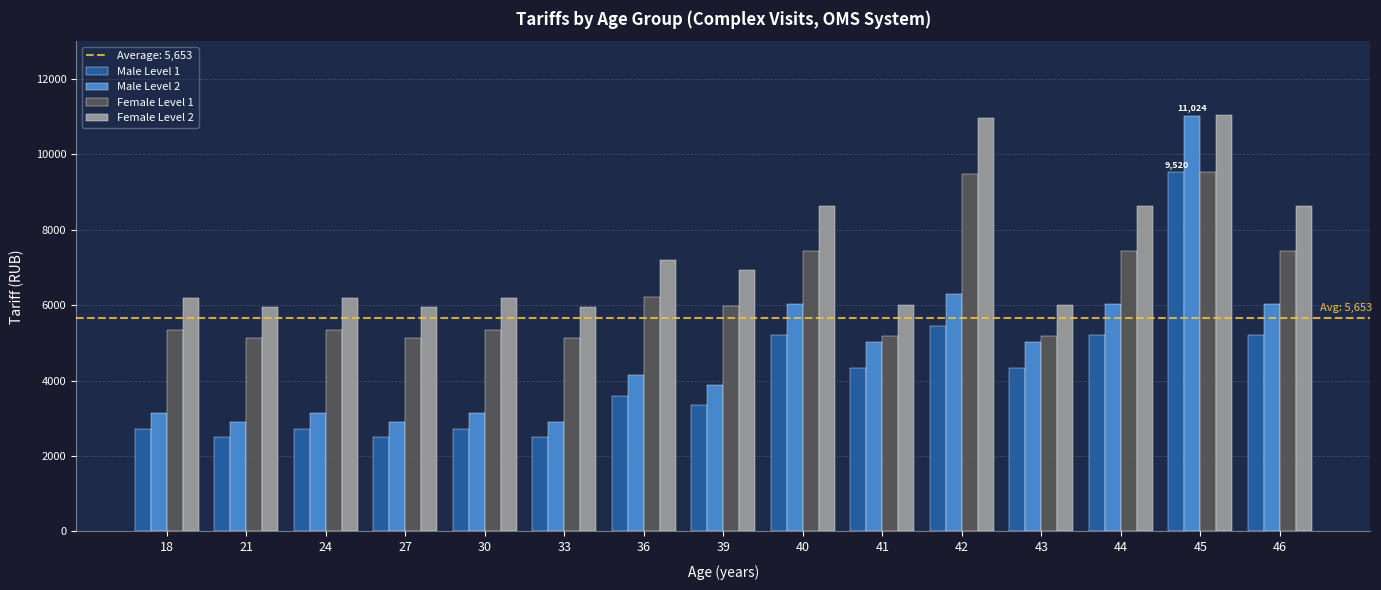

The value of Male Level 2 at 45 is 11023.8. True or false?

True